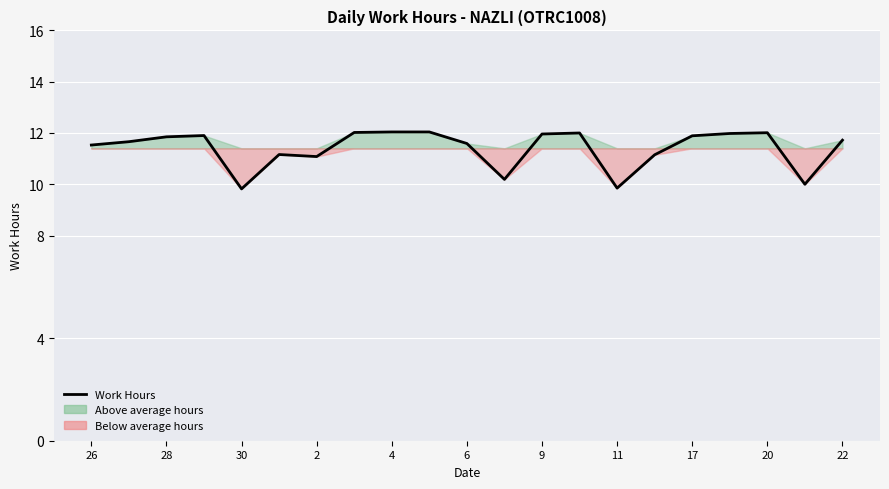

True or false: the data has more than 2 interior local peaks.

True